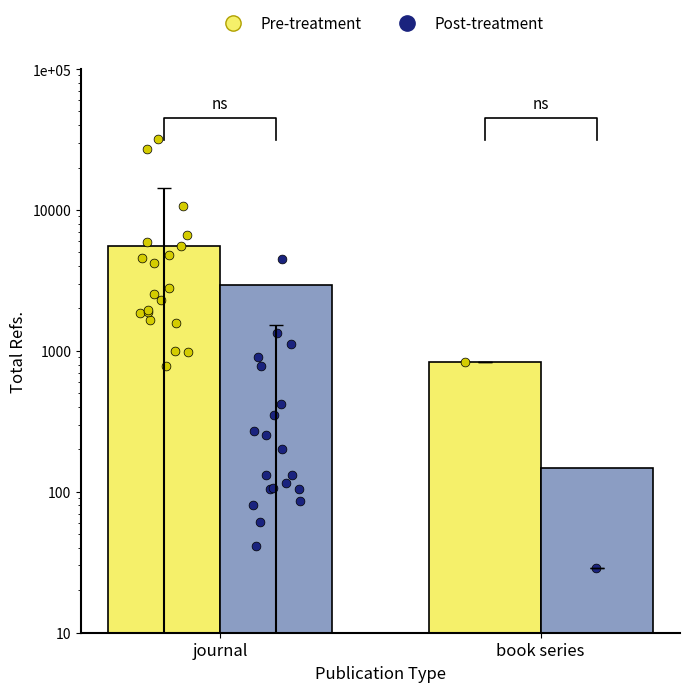

Which series has the widest spread of Y values?

Pre-treatment